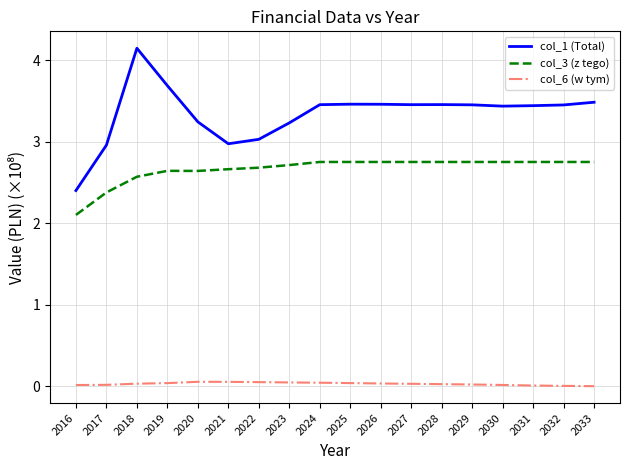

Does the chart display data point markers on the line(s)?

No